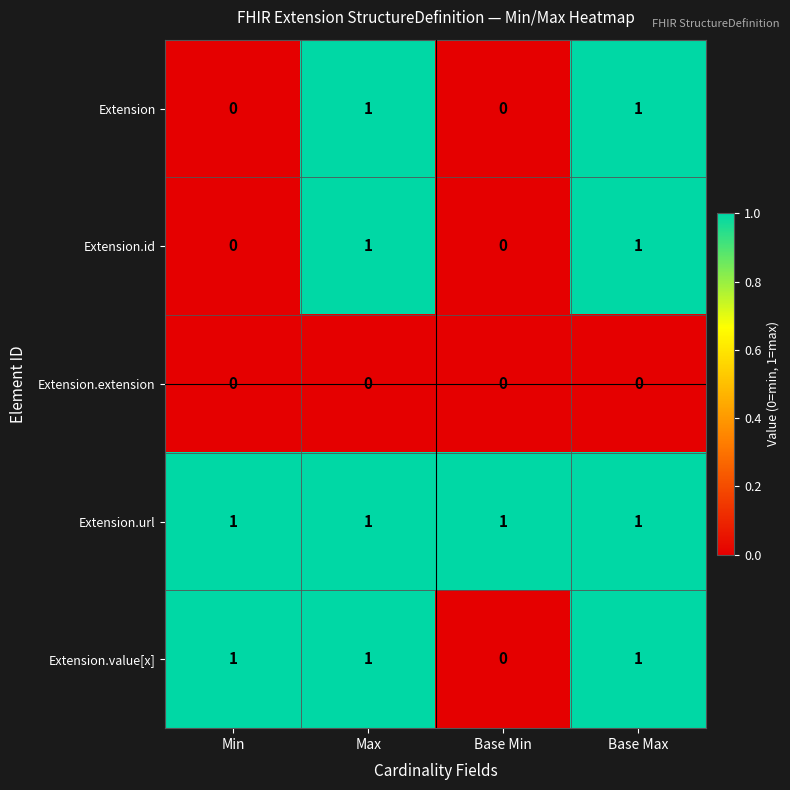

The Extension.value[x] series shows 0 at Min. True or false?

False